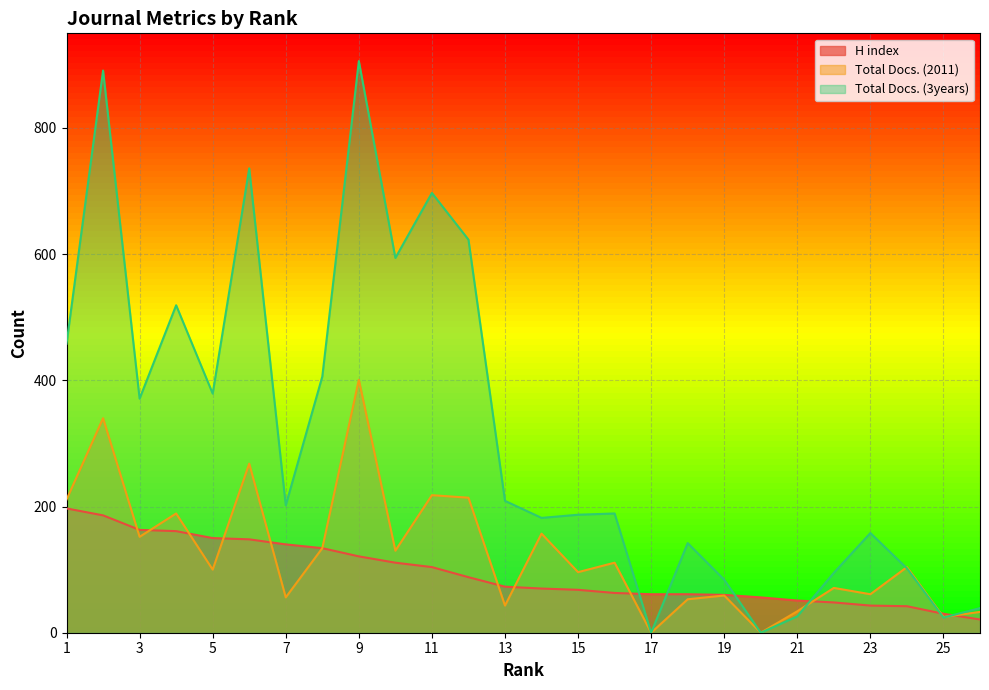

How many lines are shown in the chart?

3